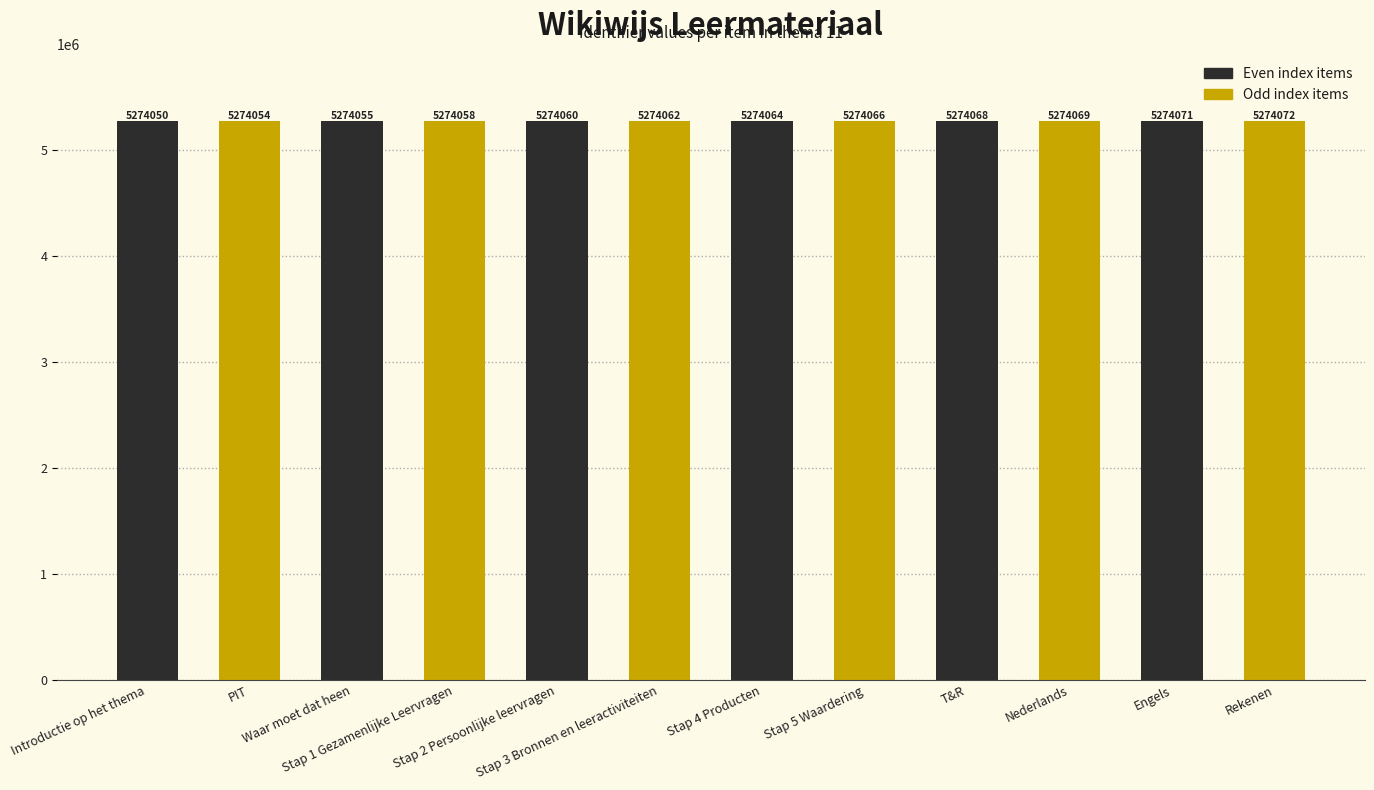

What is the difference between the maximum and minimum values?

22